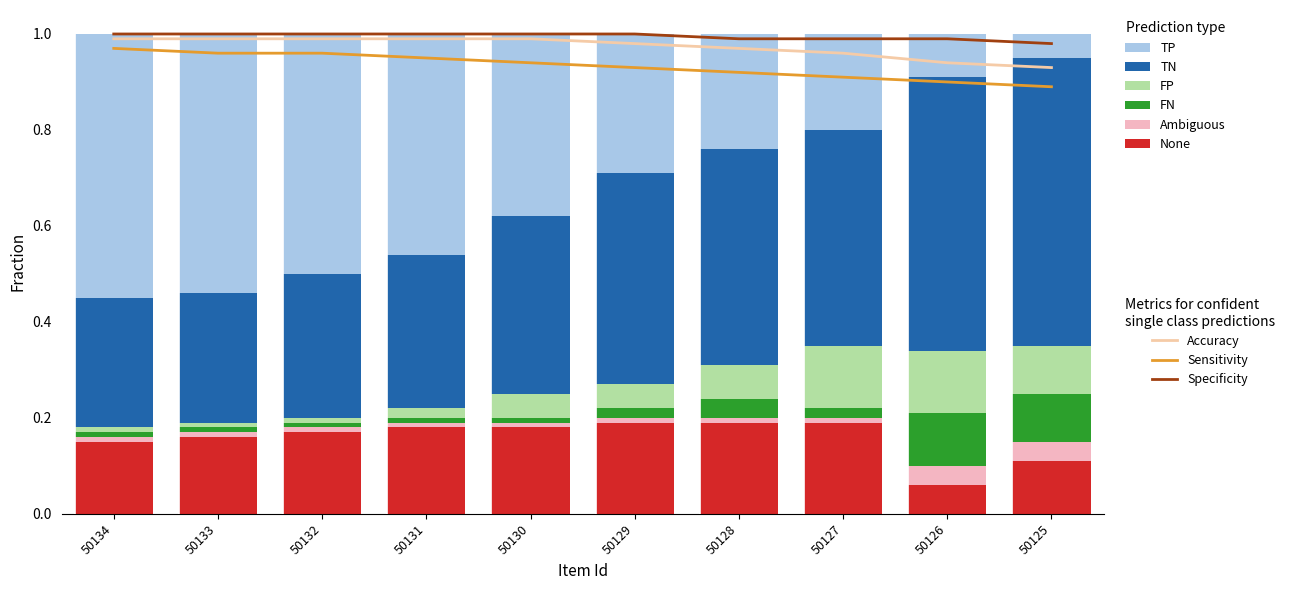

How many bars are there in total?

60